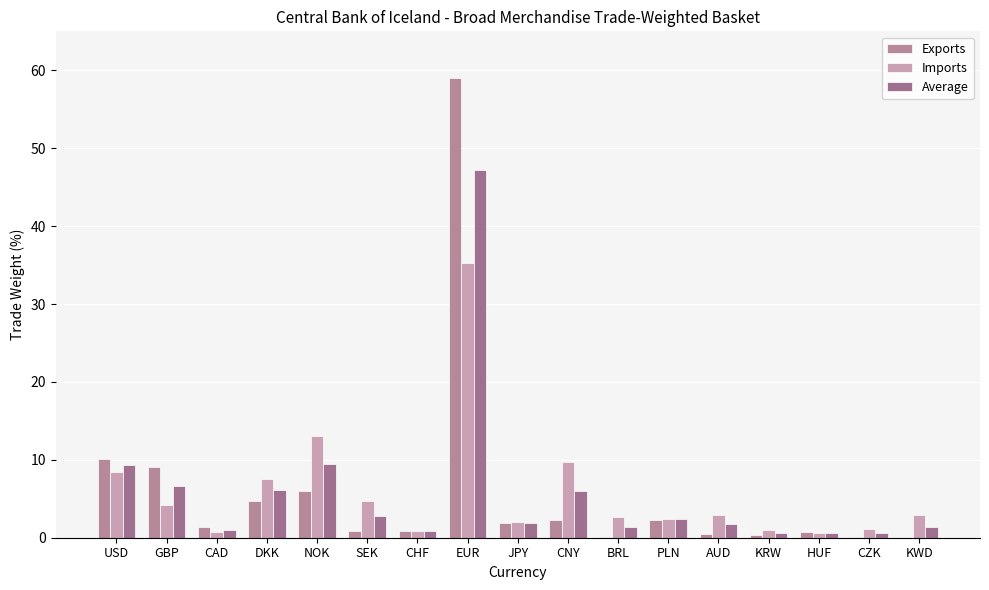

What is the label of the 14th bar from the right?

DKK